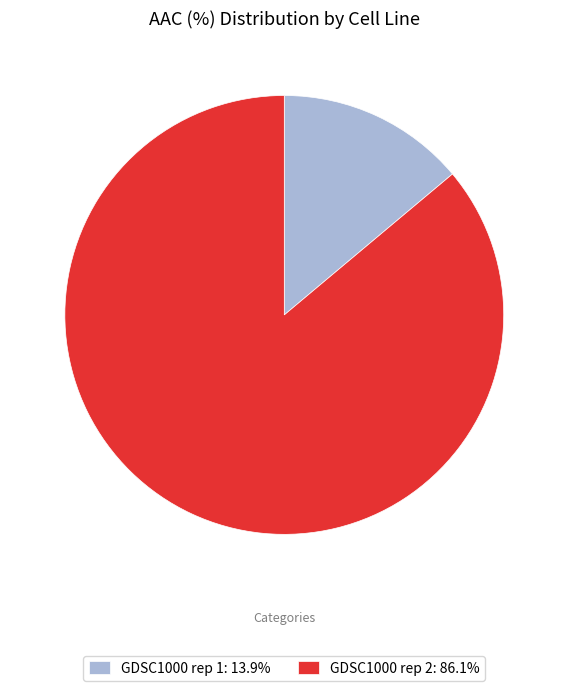

Is there any slice that represents more than half of the pie?

Yes